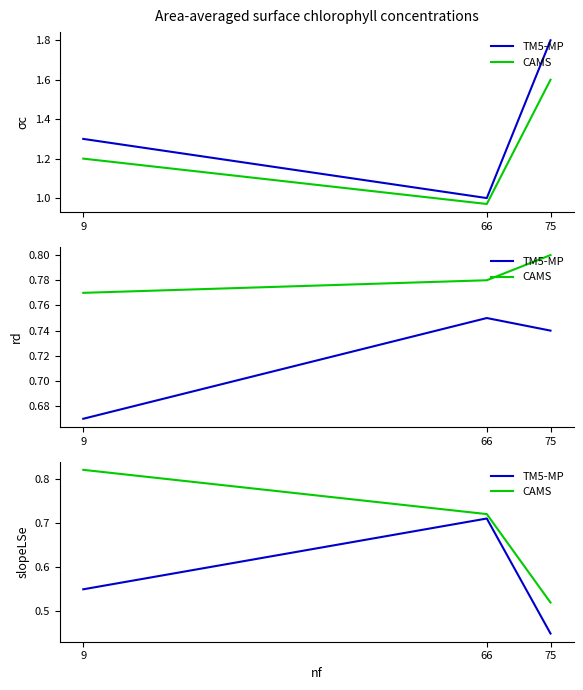

Which category has the lowest value in the TM5-MP series?

75